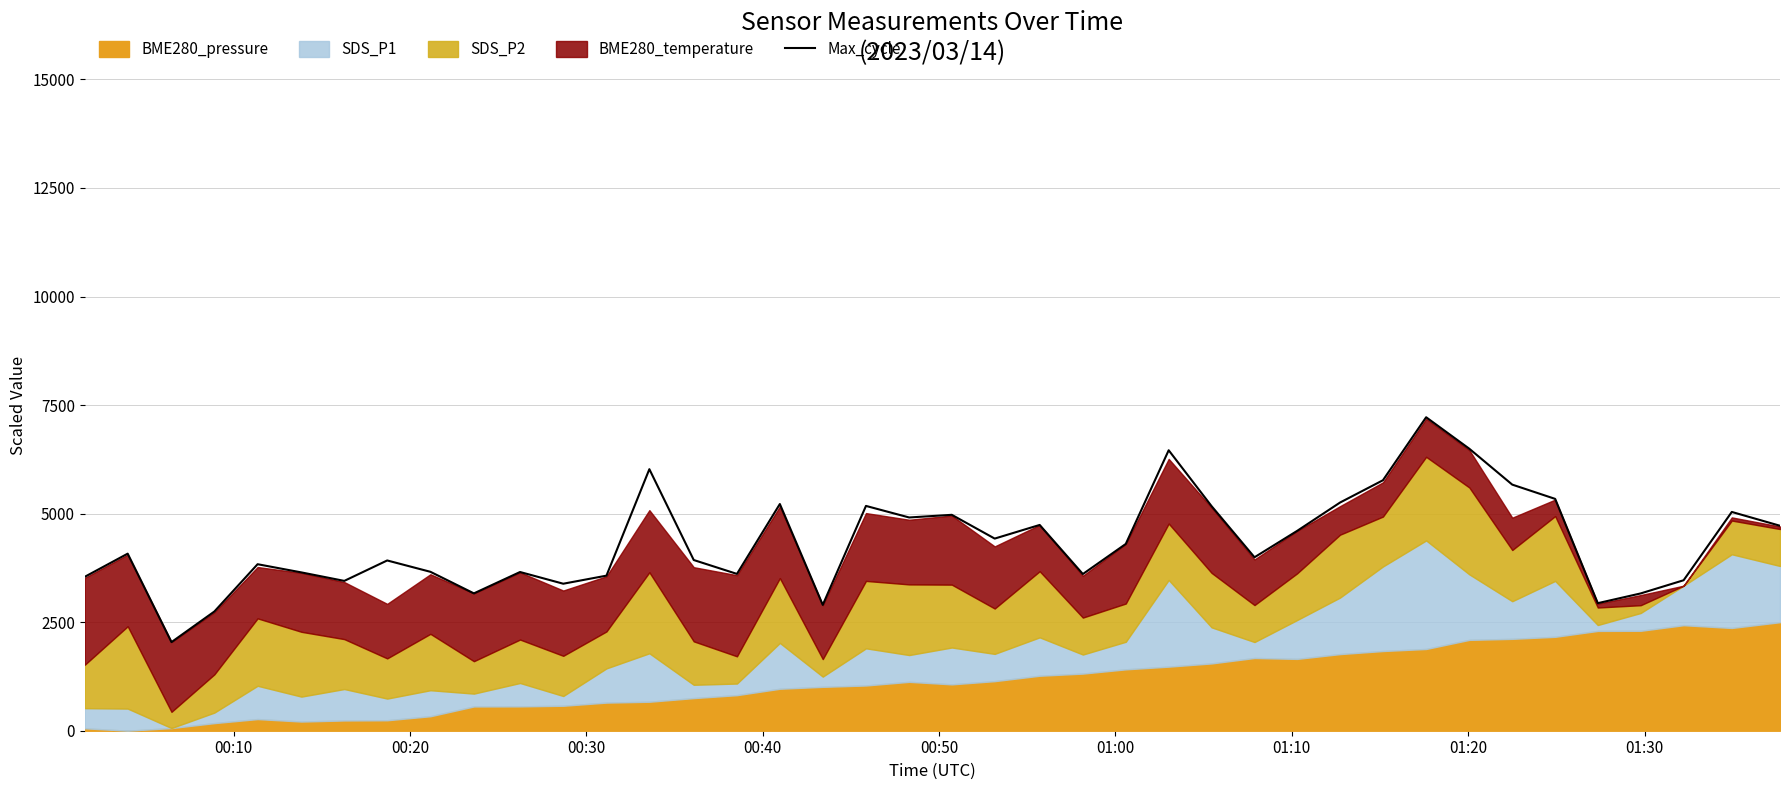

What is the smallest value displayed?

2040.9